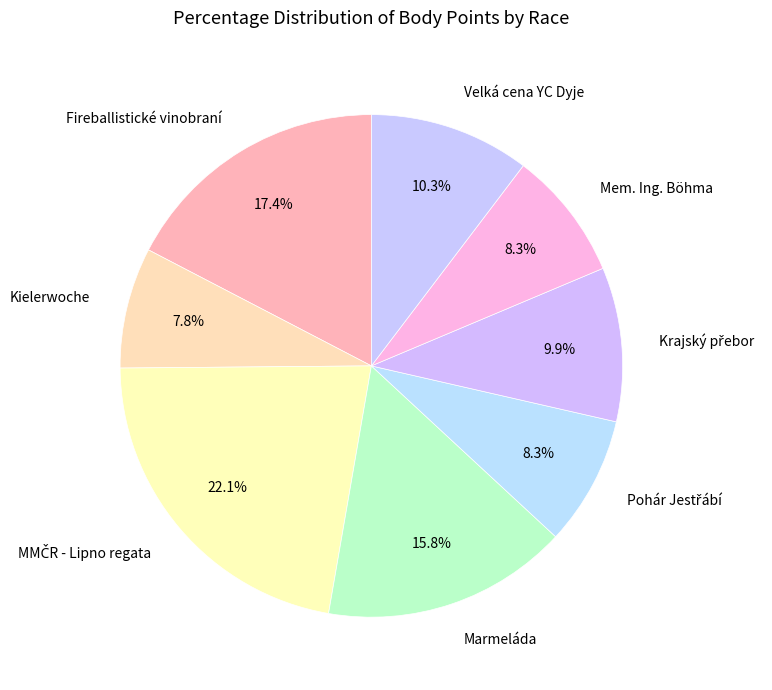

How many slices are in this pie chart?

8